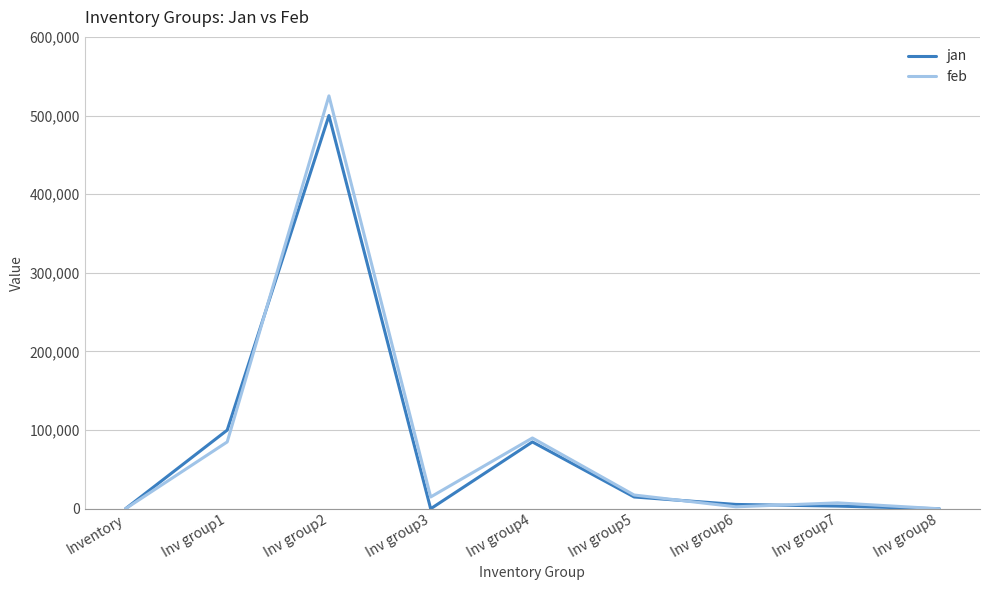

What is the difference between the jan values at Inv group4 and Inv group8?

85000